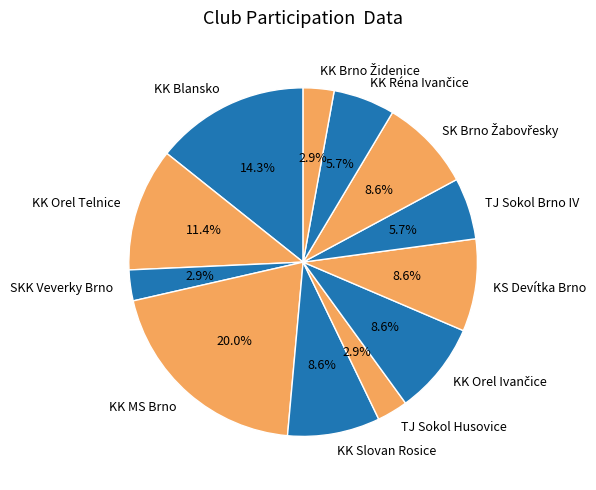

Between KS Devítka Brno and SKK Veverky Brno, which is larger?

KS Devítka Brno